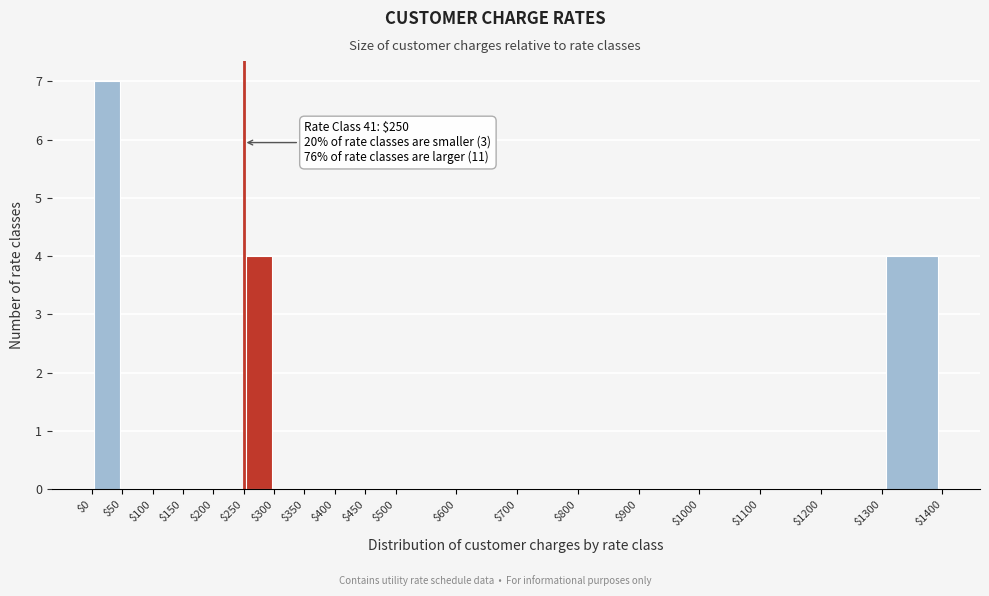

Over which range of the x-axis is the bar tallest?

$0 to $50